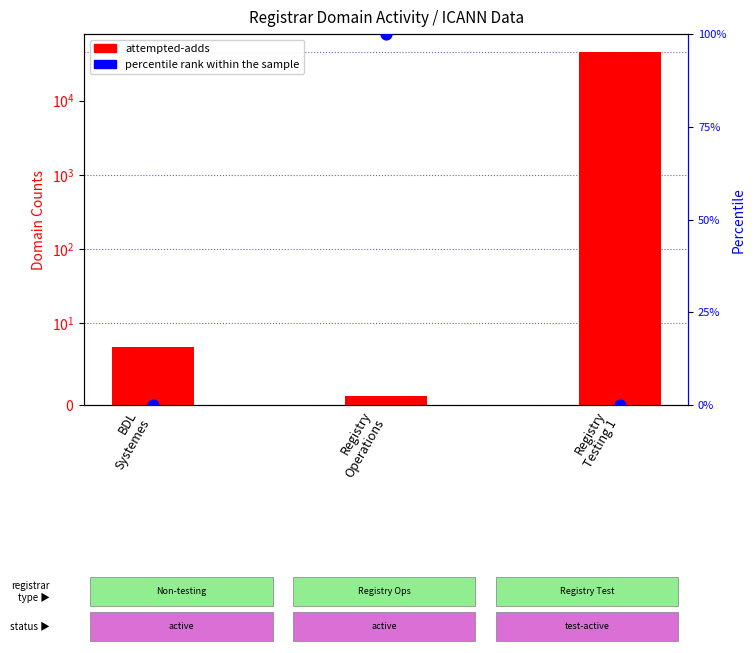

Is the value of attempted-adds at Registry
Operations greater than the value of percentile rank within the sample at Registry
Operations?

No